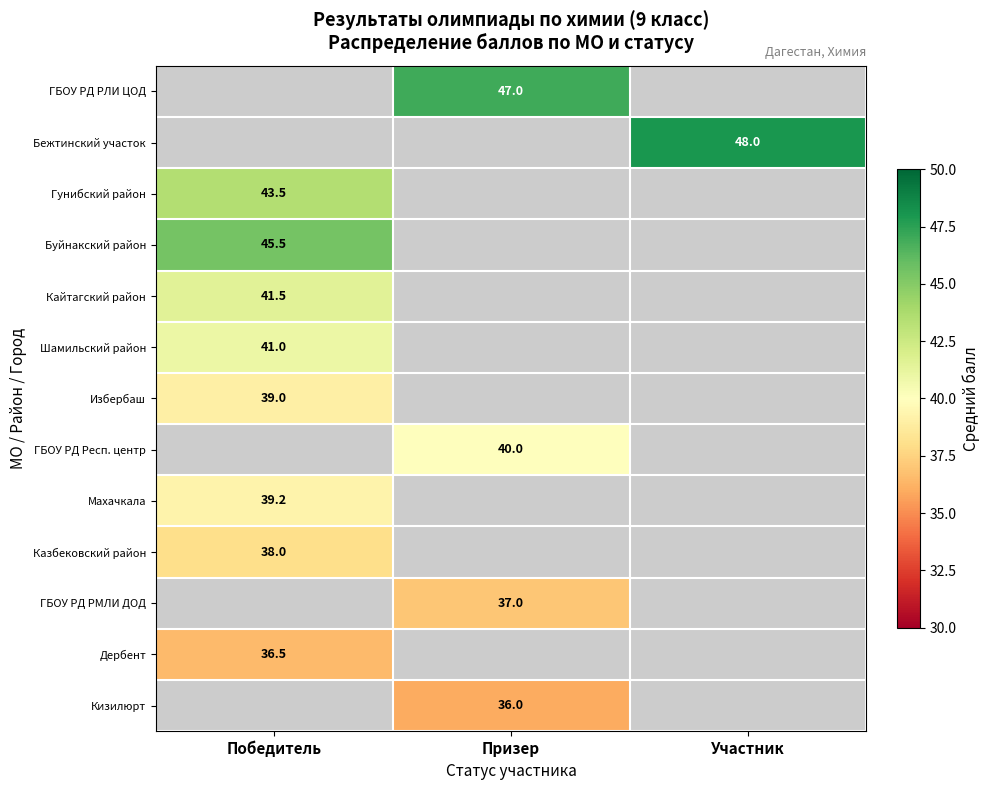

What is the greatest value displayed?

48.0